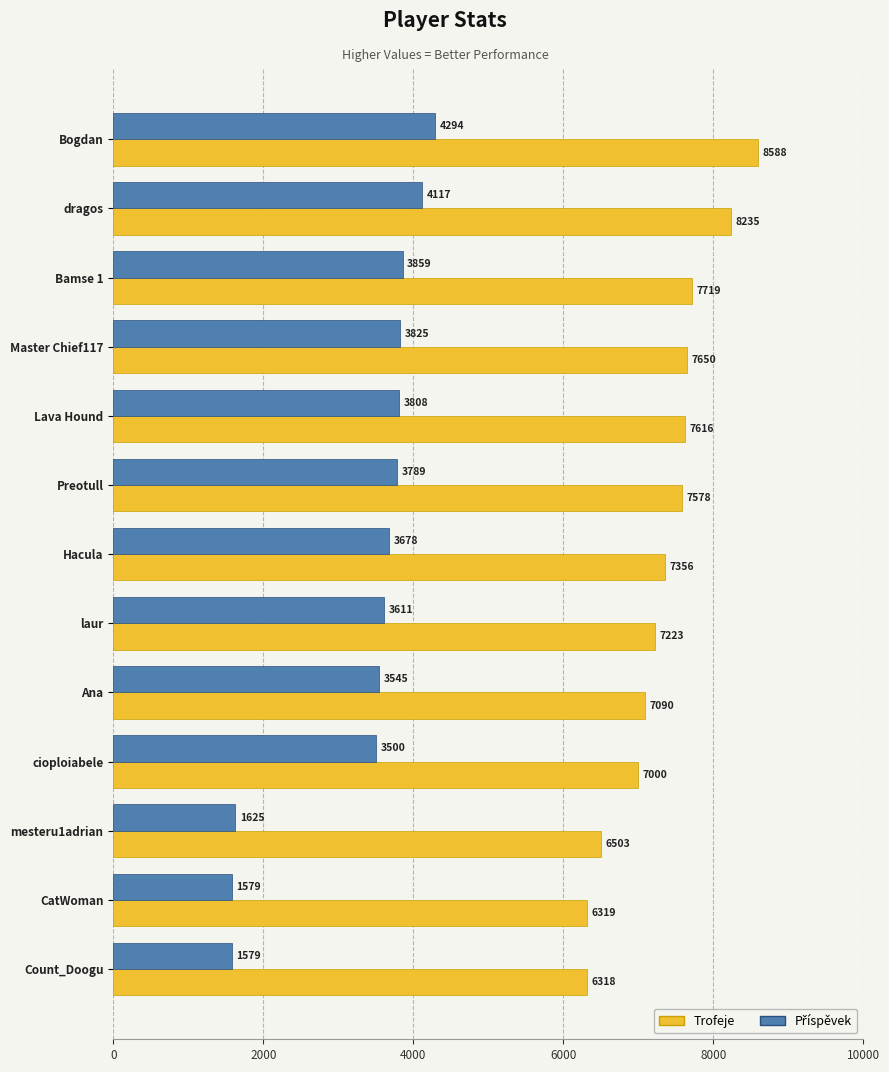

What is the sum of the Trofeje values at Count_Doogu and CatWoman?

12637